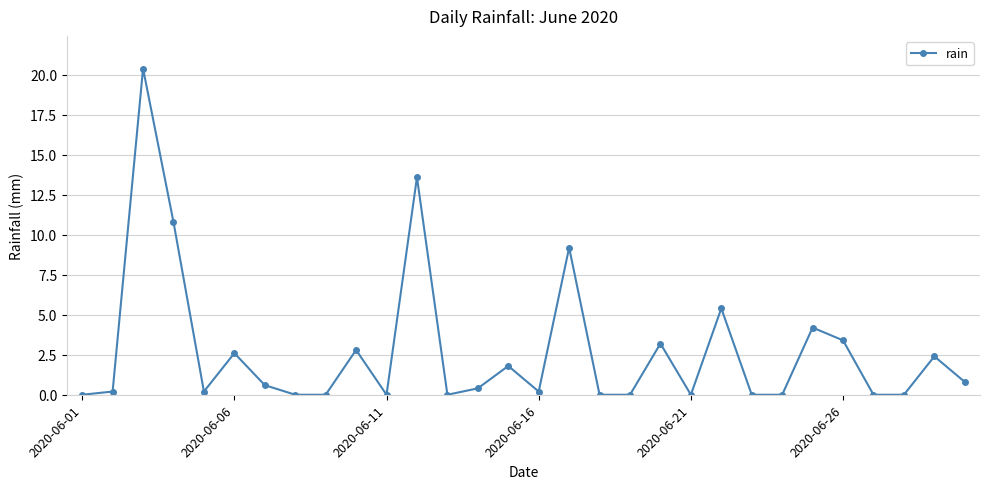

How many points are higher than both their immediate neighbors (excluding endpoints)?

10